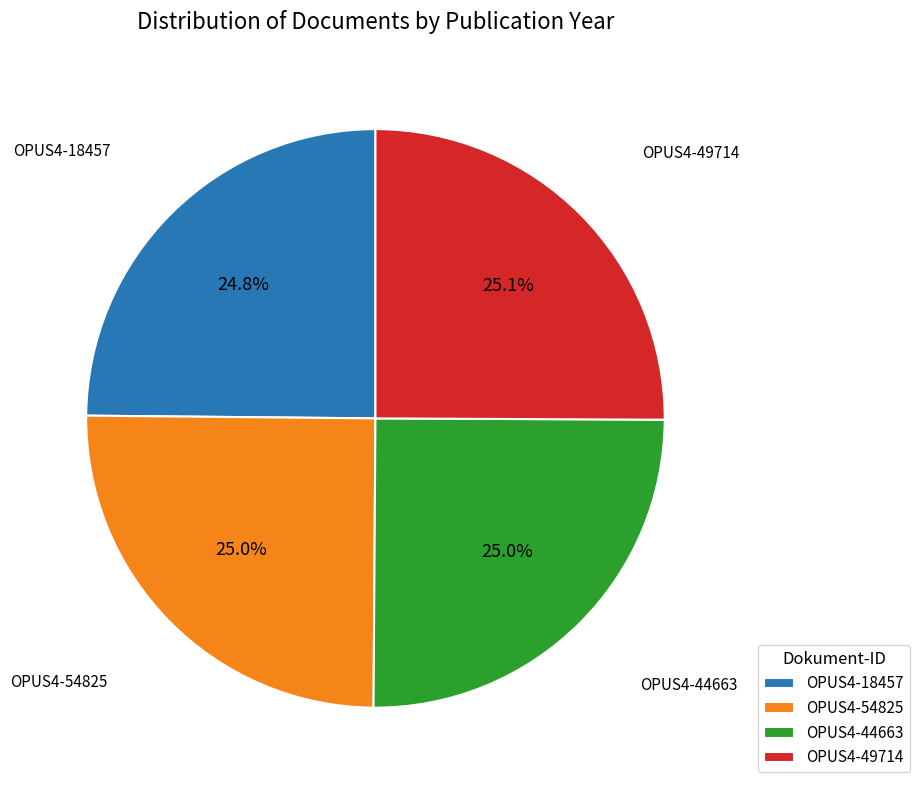

To the nearest percent, what is the average slice percentage?

25%